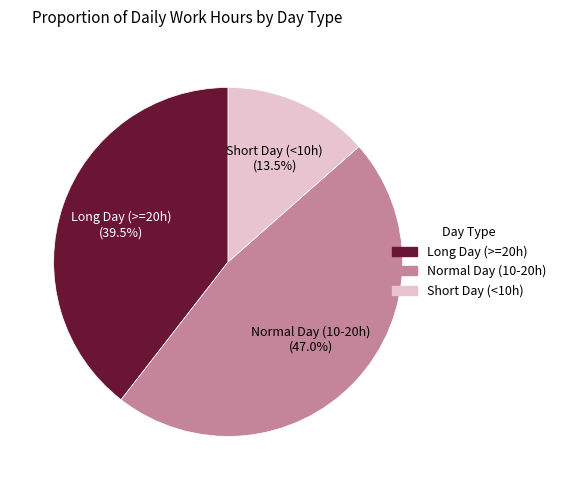

Do Normal Day (10-20h) and Short Day (<10h) together represent more than half of the pie?

Yes